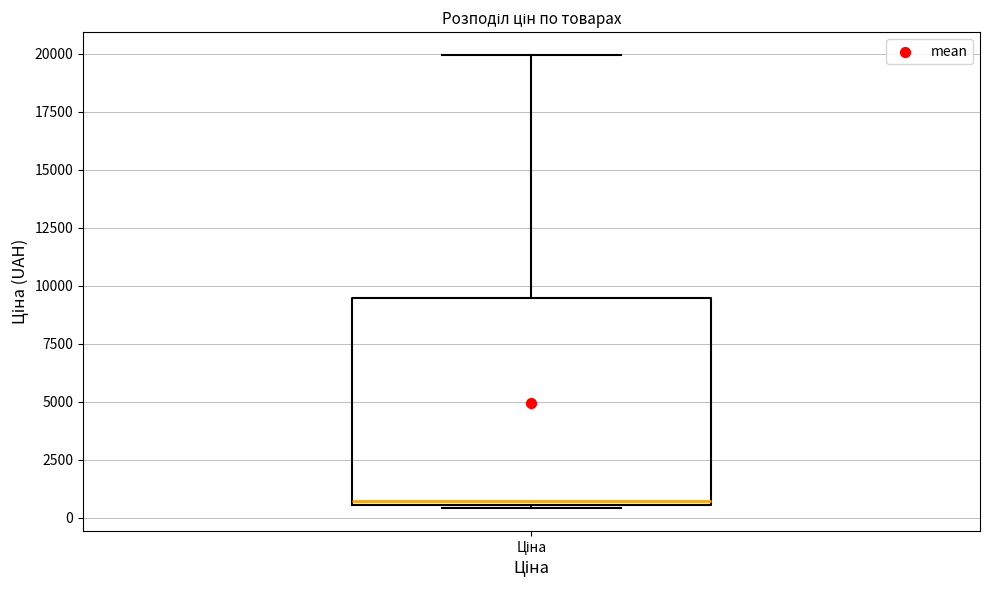

Where is the lower edge of the box for Ціна on the y-axis? The values are not printed on the chart, so give them approximately, as read against the axis.

500